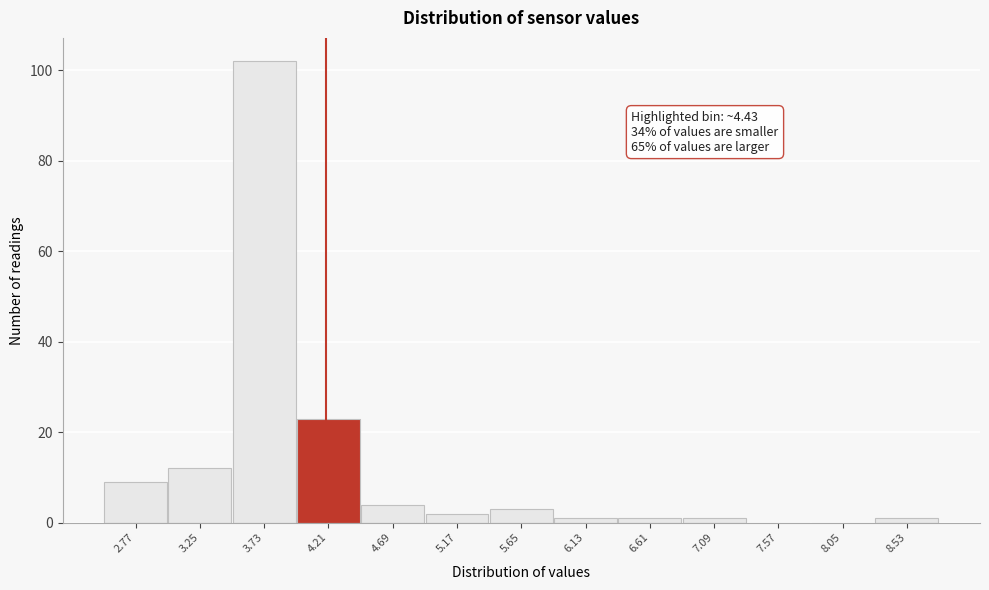

Reading left to right, list all the values displayed in this chart.

2.77=9	3.25=12	3.73=102	4.21=23	4.69=4	5.17=2	5.65=3	6.13=1	6.61=1	7.09=1	7.57=0	8.05=0	8.53=1